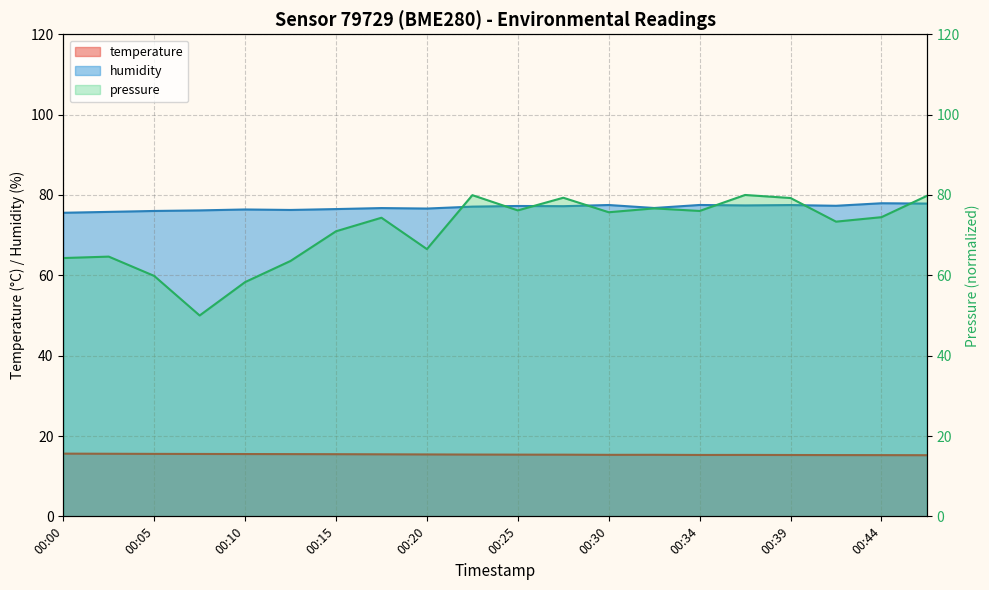

Count the number of data series in this chart.

3